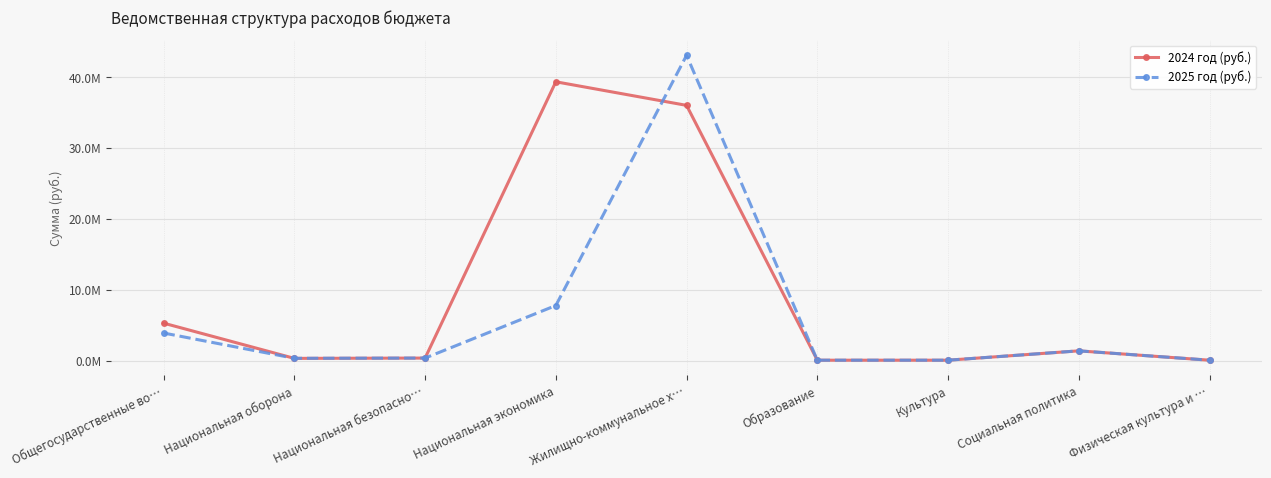

What is the label of the 4th point from the left?

Национальная экономика